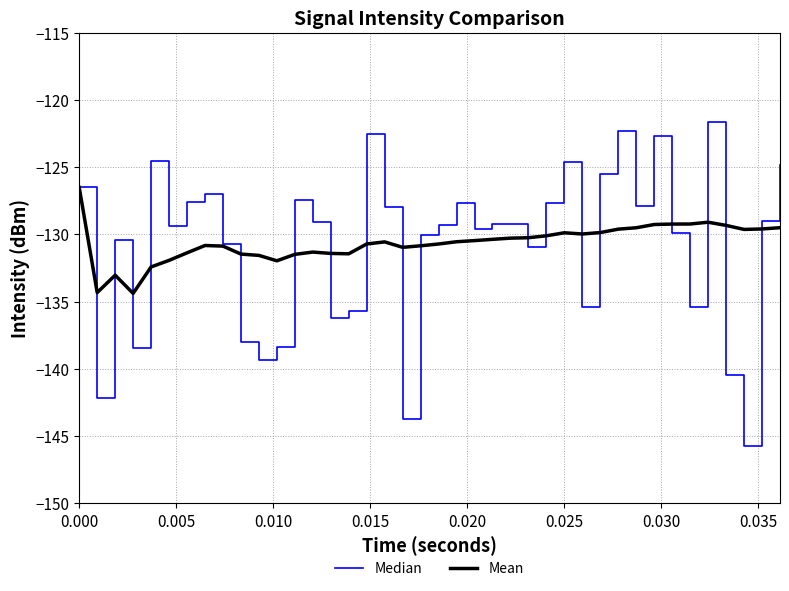

Which series has the widest spread of values?

Median